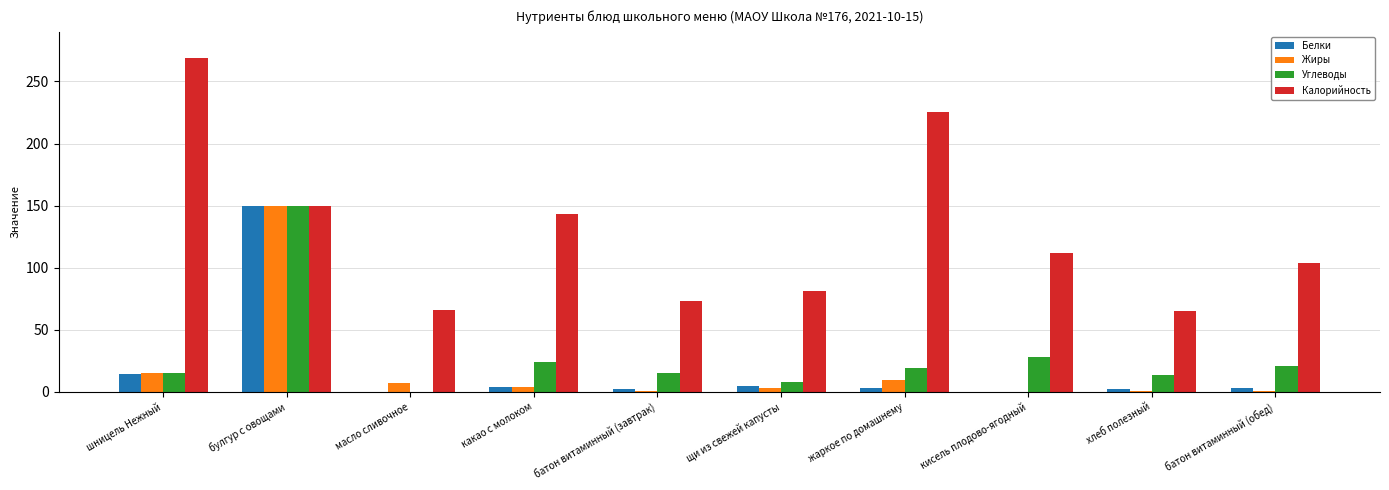

Which series has the largest total across all categories?

Калорийность